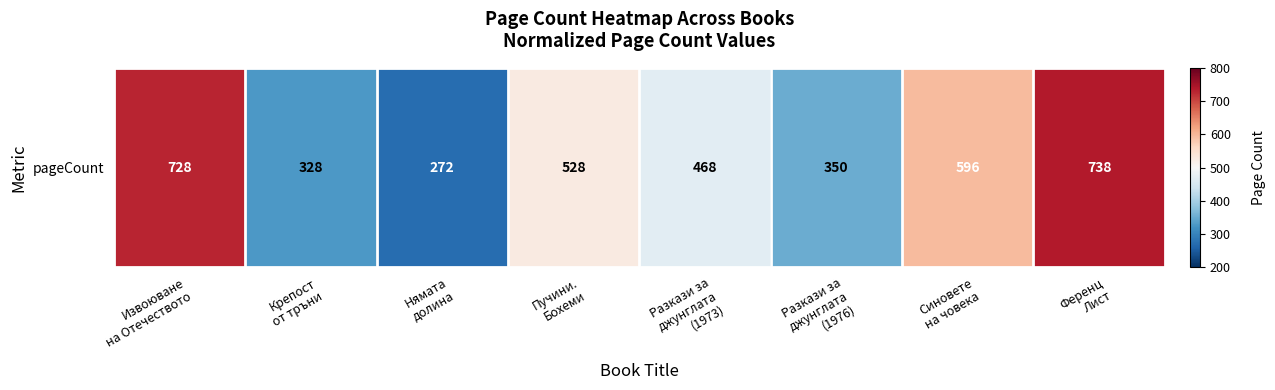

Rank the categories by value from highest to lowest.

Ференц
Лист, Извоюване
на Отечеството, Синовете
на човека, Пучини.
Бохеми, Разкази за
джунглата
(1973), Разкази за
джунглата
(1976), Крепост
от тръни, Нямата
долина